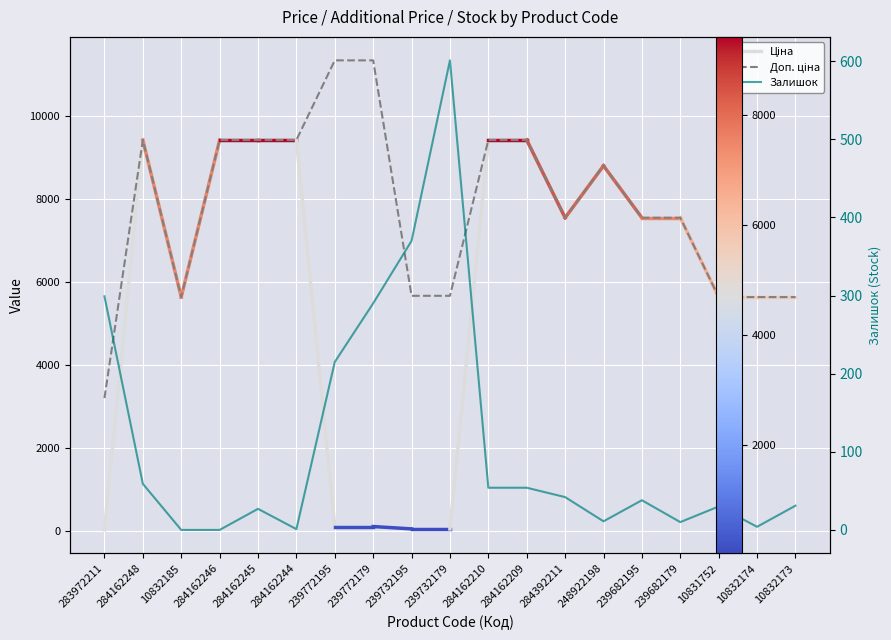

What is the sum of the Залишок values at 284162209 and 239682195?

92.0